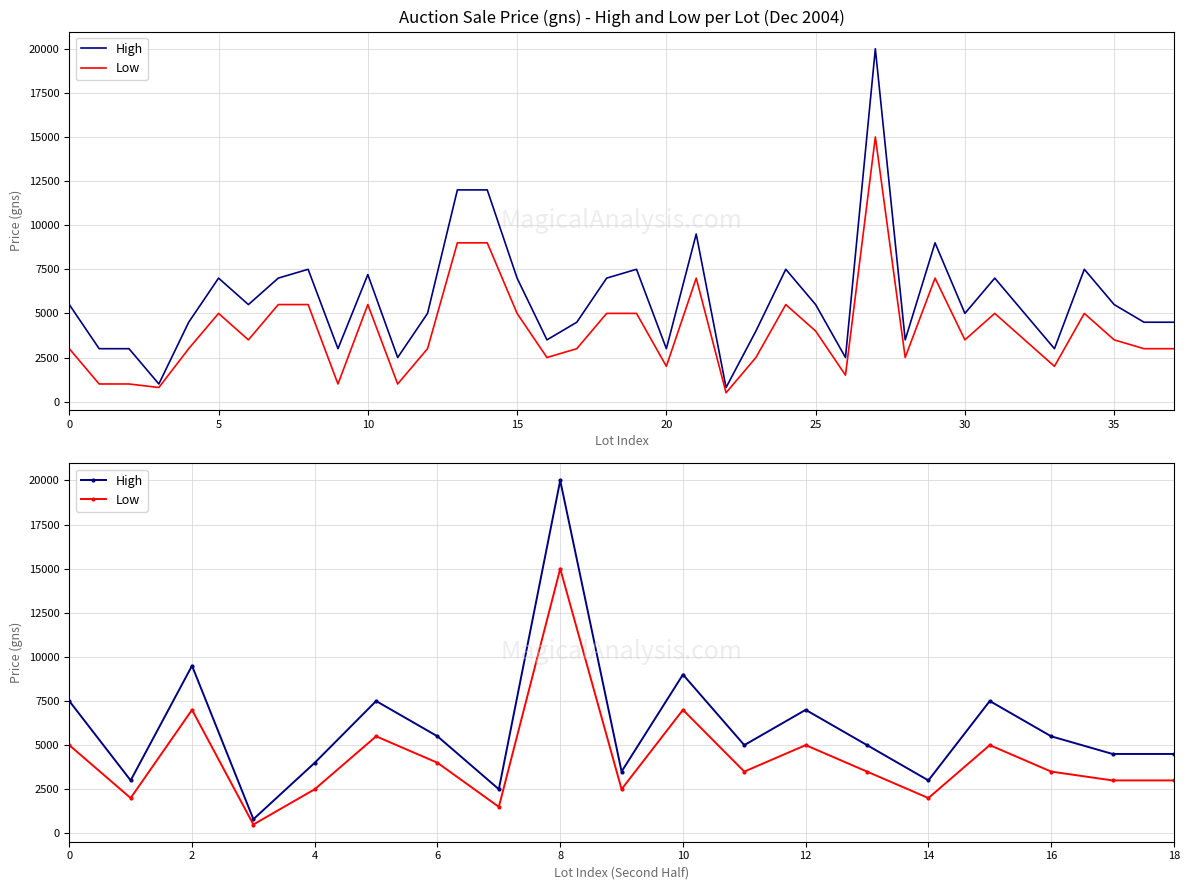

Is the value of Low at 15 greater than the value of High at 14?

No